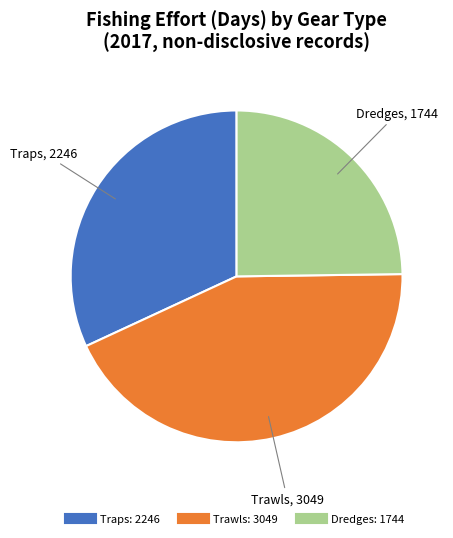

Is there a majority slice in this chart?

No